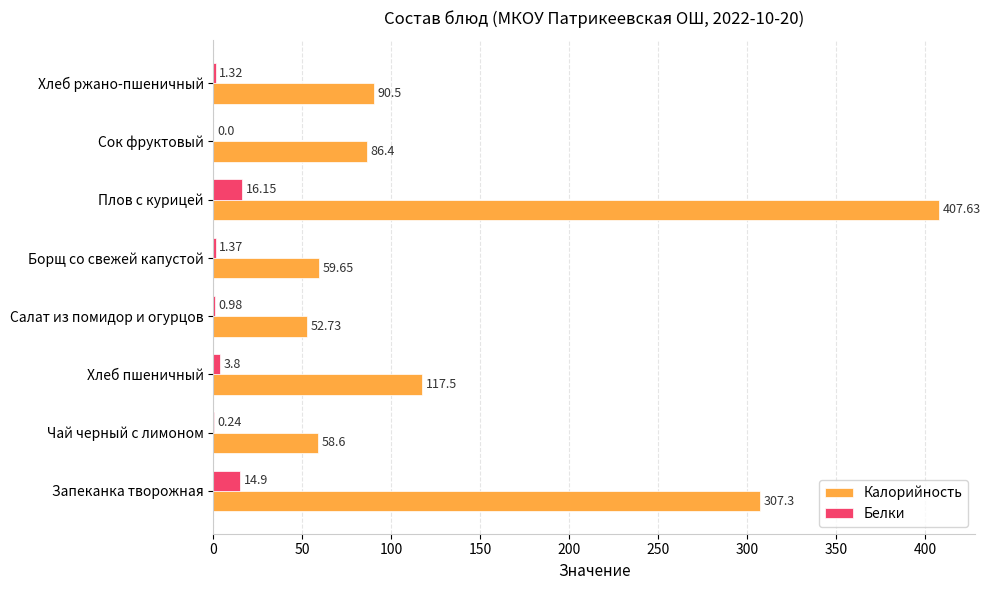

What is the sum of the Белки values at Чай черный с лимоном and Хлеб пшеничный?

4.0